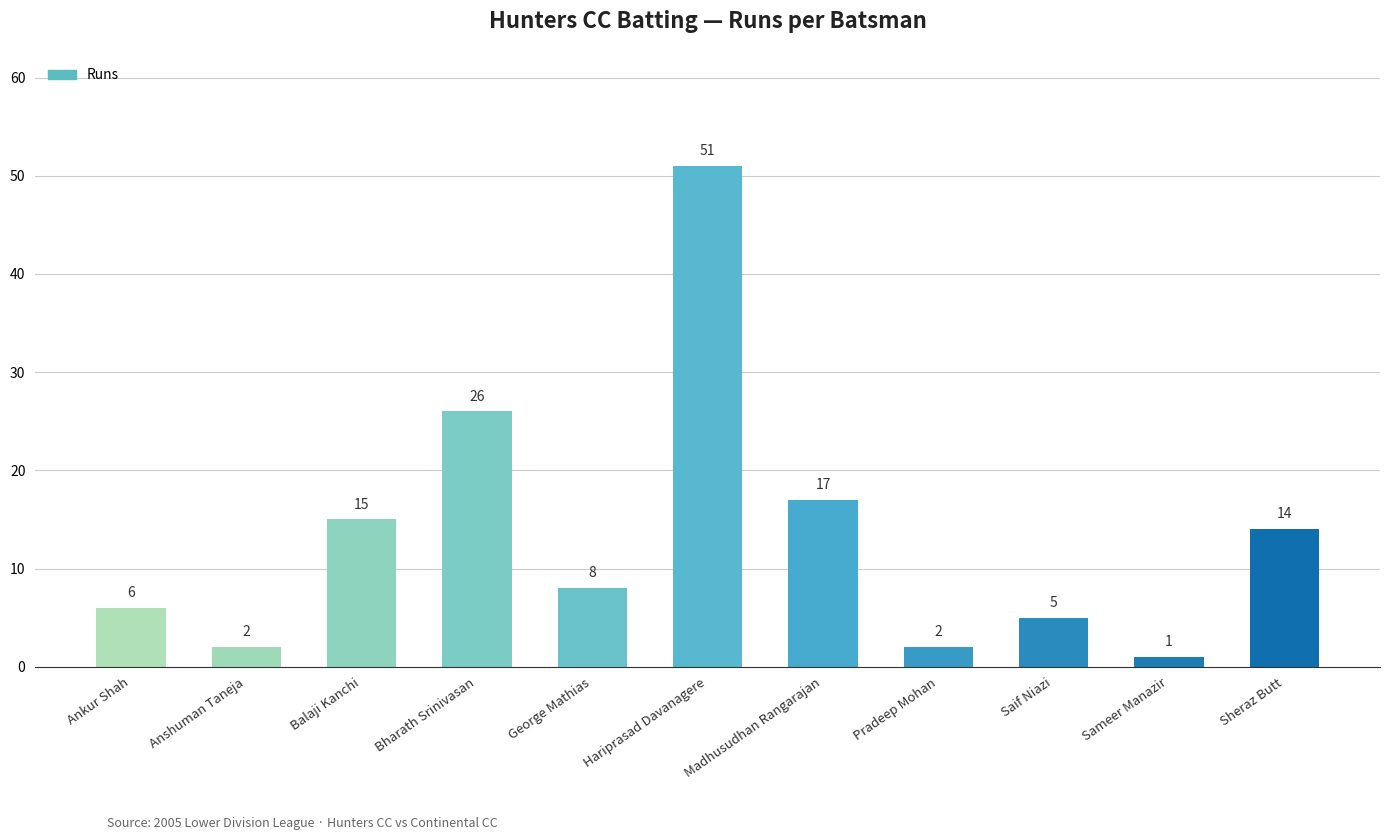

What is the average value?

13